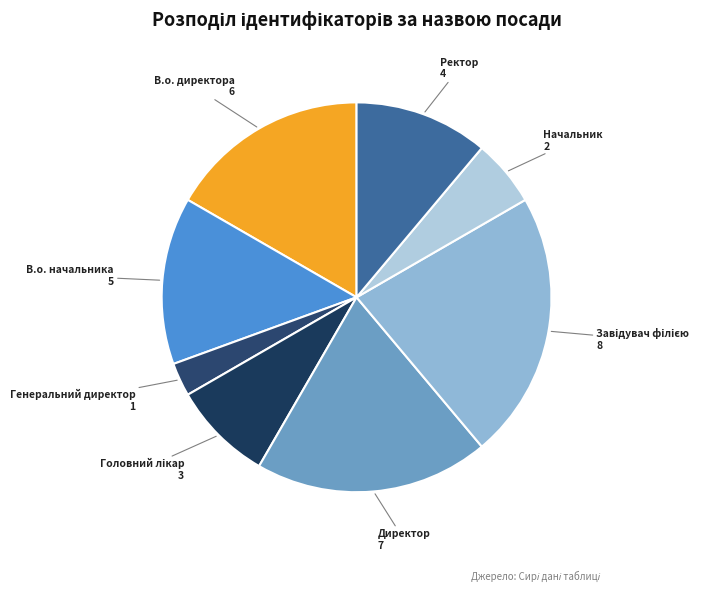

Which slice is the smallest?

Генеральний директор